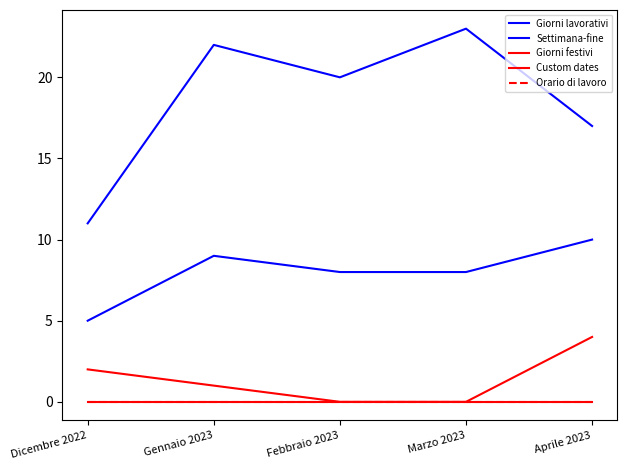

Is this an area chart (filled region under the line)?

No